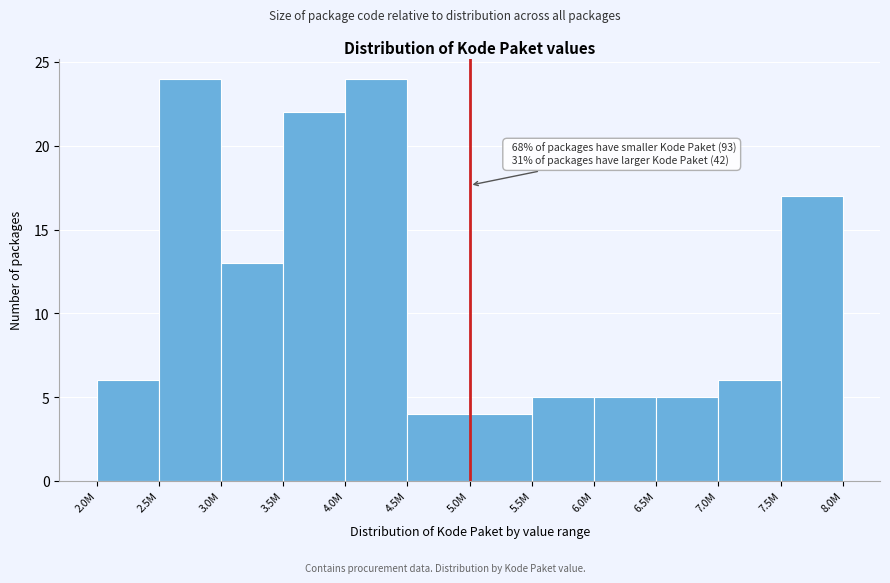

Reading right to left, extract all data points from this chart.

7.5M=17	7.0M=6	6.5M=5	6.0M=5	5.5M=5	5.0M=4	4.5M=4	4.0M=24	3.5M=22	3.0M=13	2.5M=24	2.0M=6